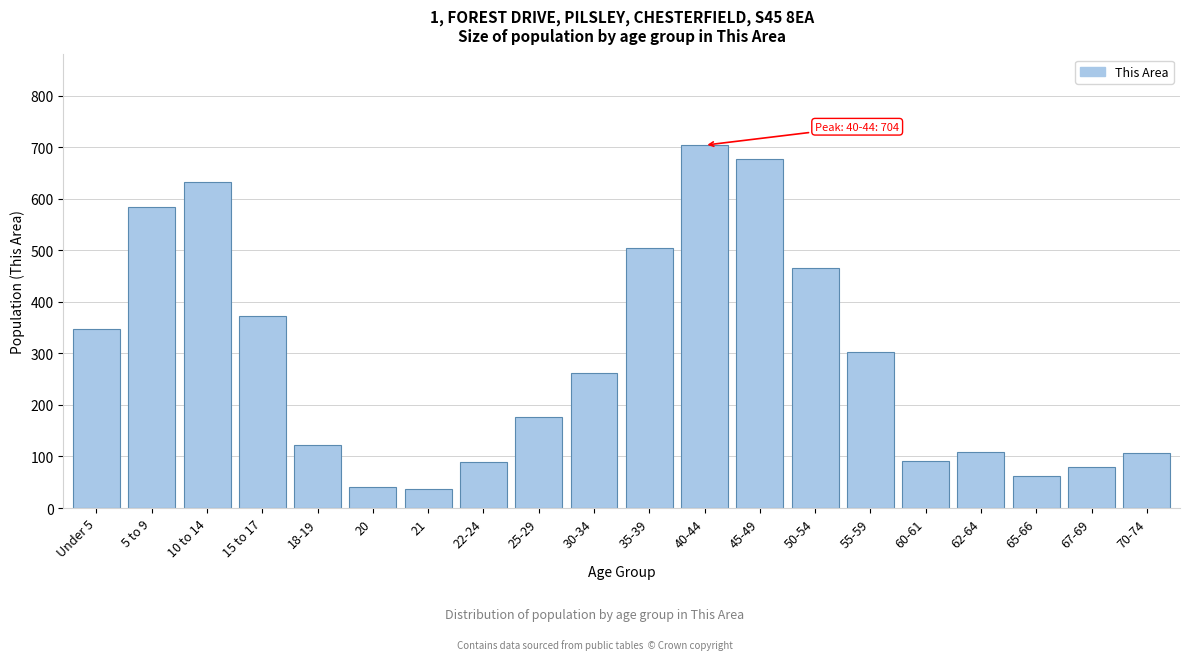

What is the change in value from 15 to 17 to 45-49?

+306